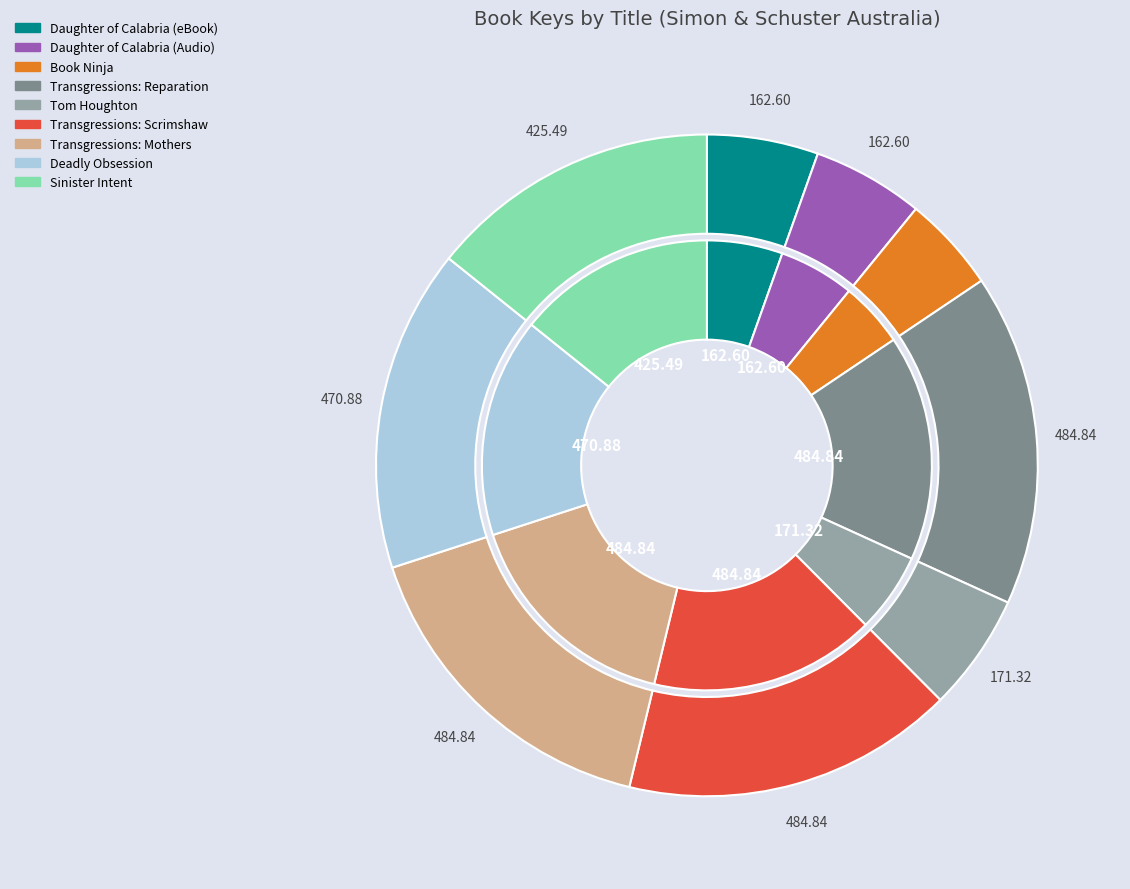

Does Book 5: Transgressions: Scrimshaw represent more than half of the total?

No